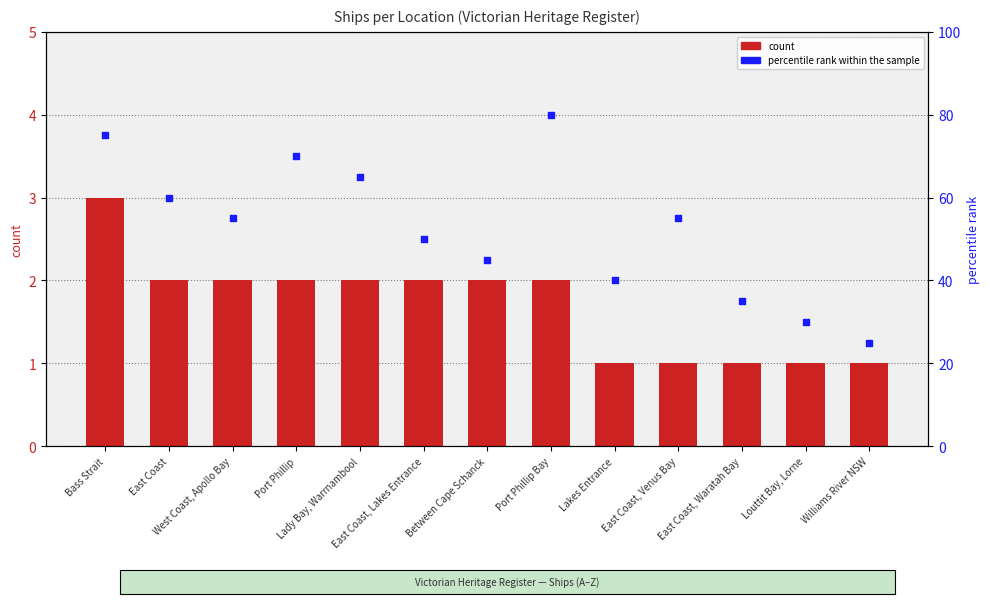

At how many categories does at least one series exceed 60?

4